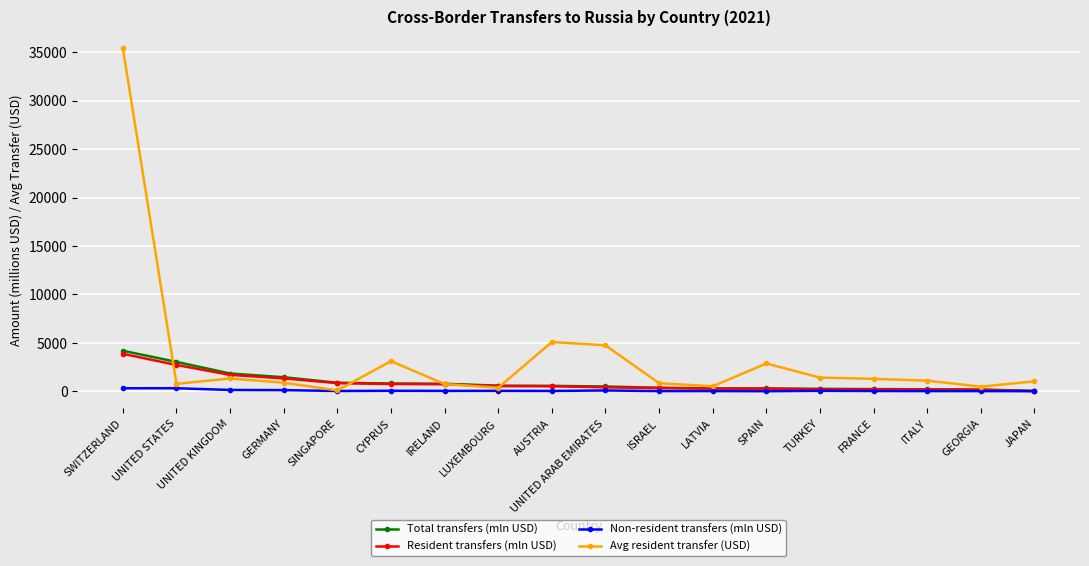

The value of Avg resident transfer (USD) at SWITZERLAND is 18626. True or false?

False